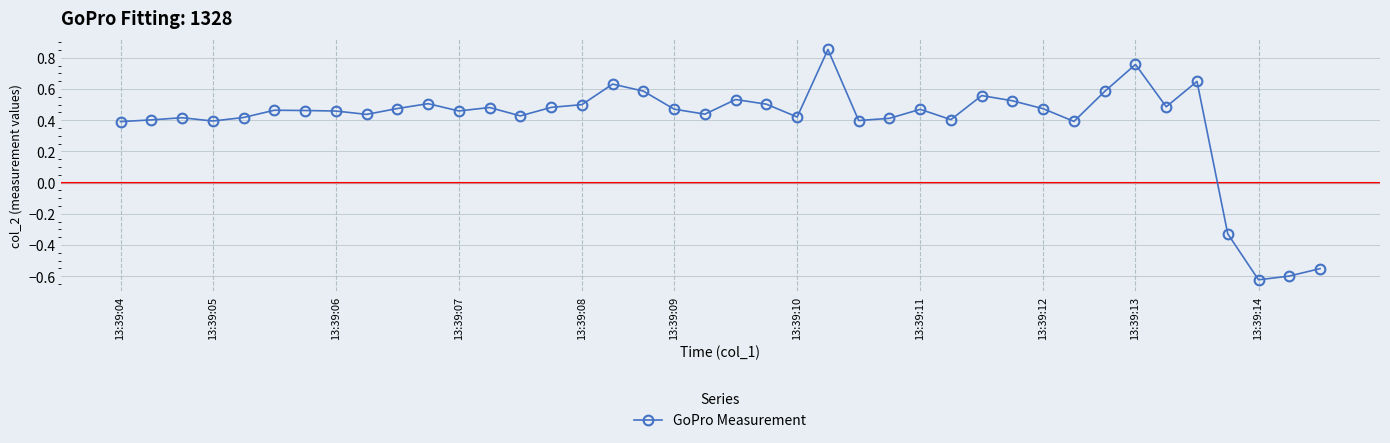

True or false: the data has more than 2 interior local peaks.

True